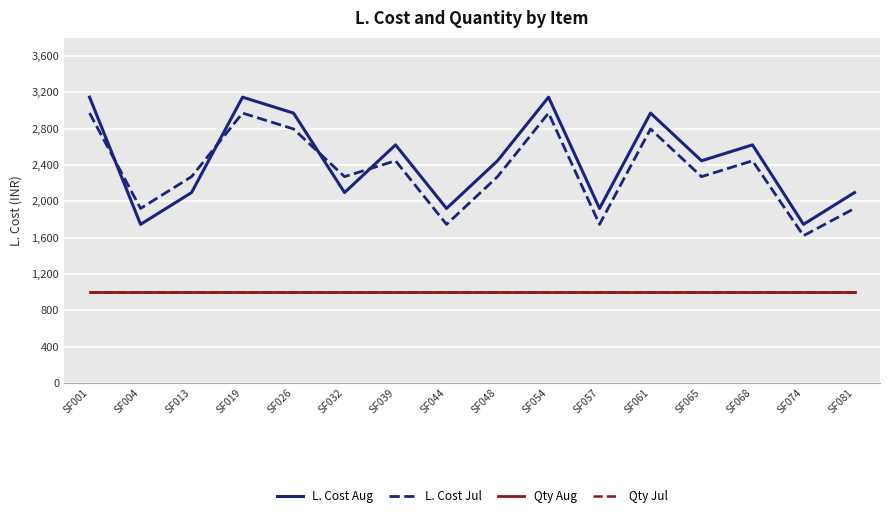

The L. Cost Jul series shows 1746.5 at SF057. True or false?

True